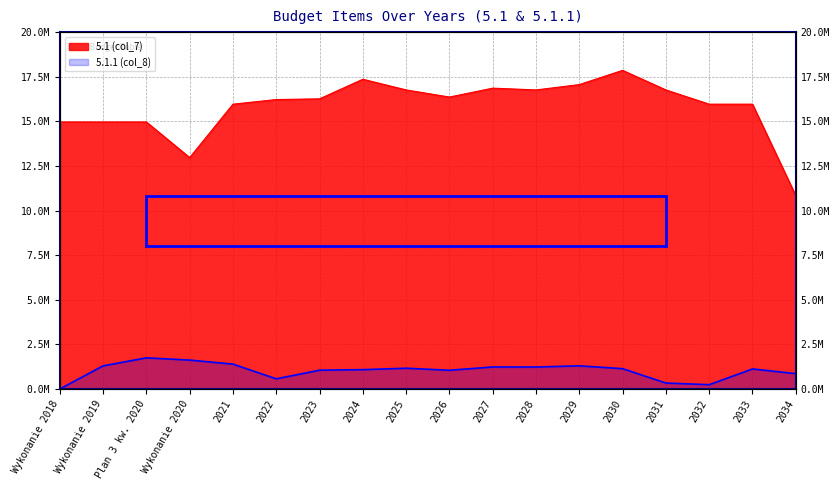

What is the label of the 1st point from the right?

2034